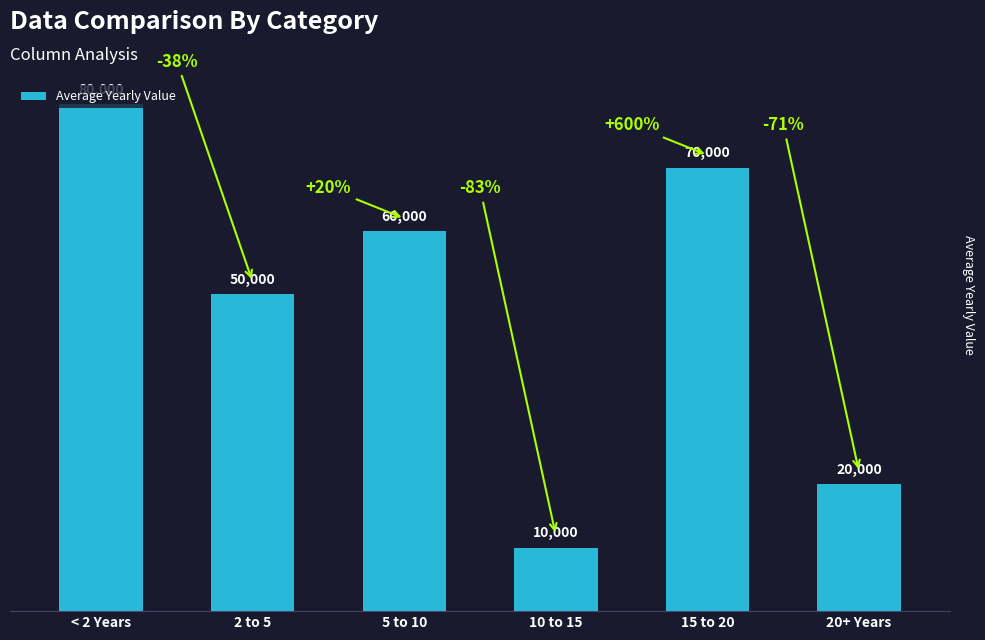

True or false: the data shows 11226 at 2 to 5.

False